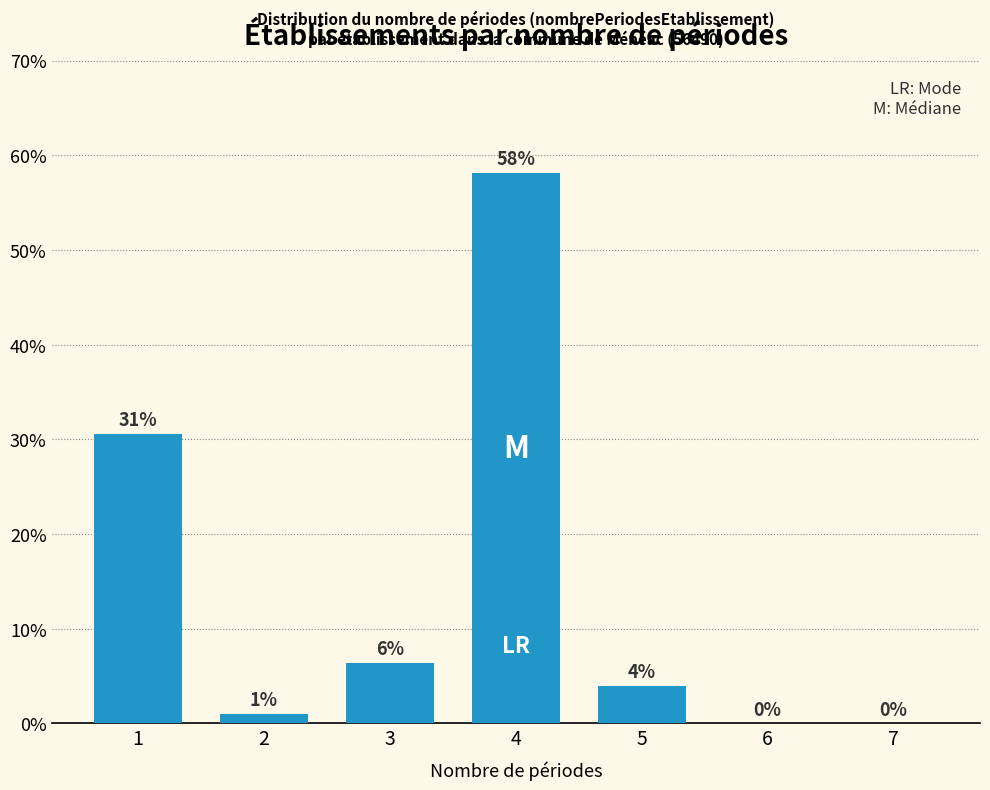

Which has a higher value, 5 or 4?

4